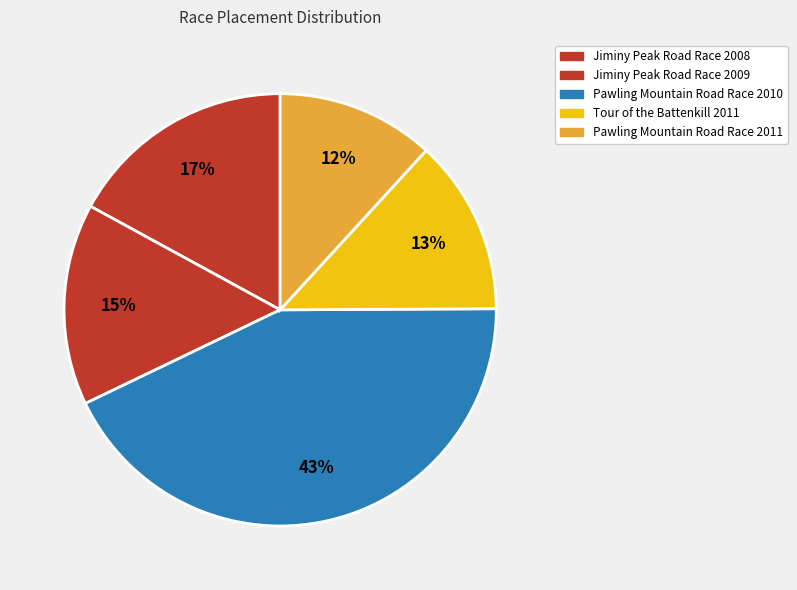

Rank the categories by value from highest to lowest.

Pawling Mountain Road Race 2010, Jiminy Peak Road Race 2008, Jiminy Peak Road Race 2009, Tour of the Battenkill 2011, Pawling Mountain Road Race 2011